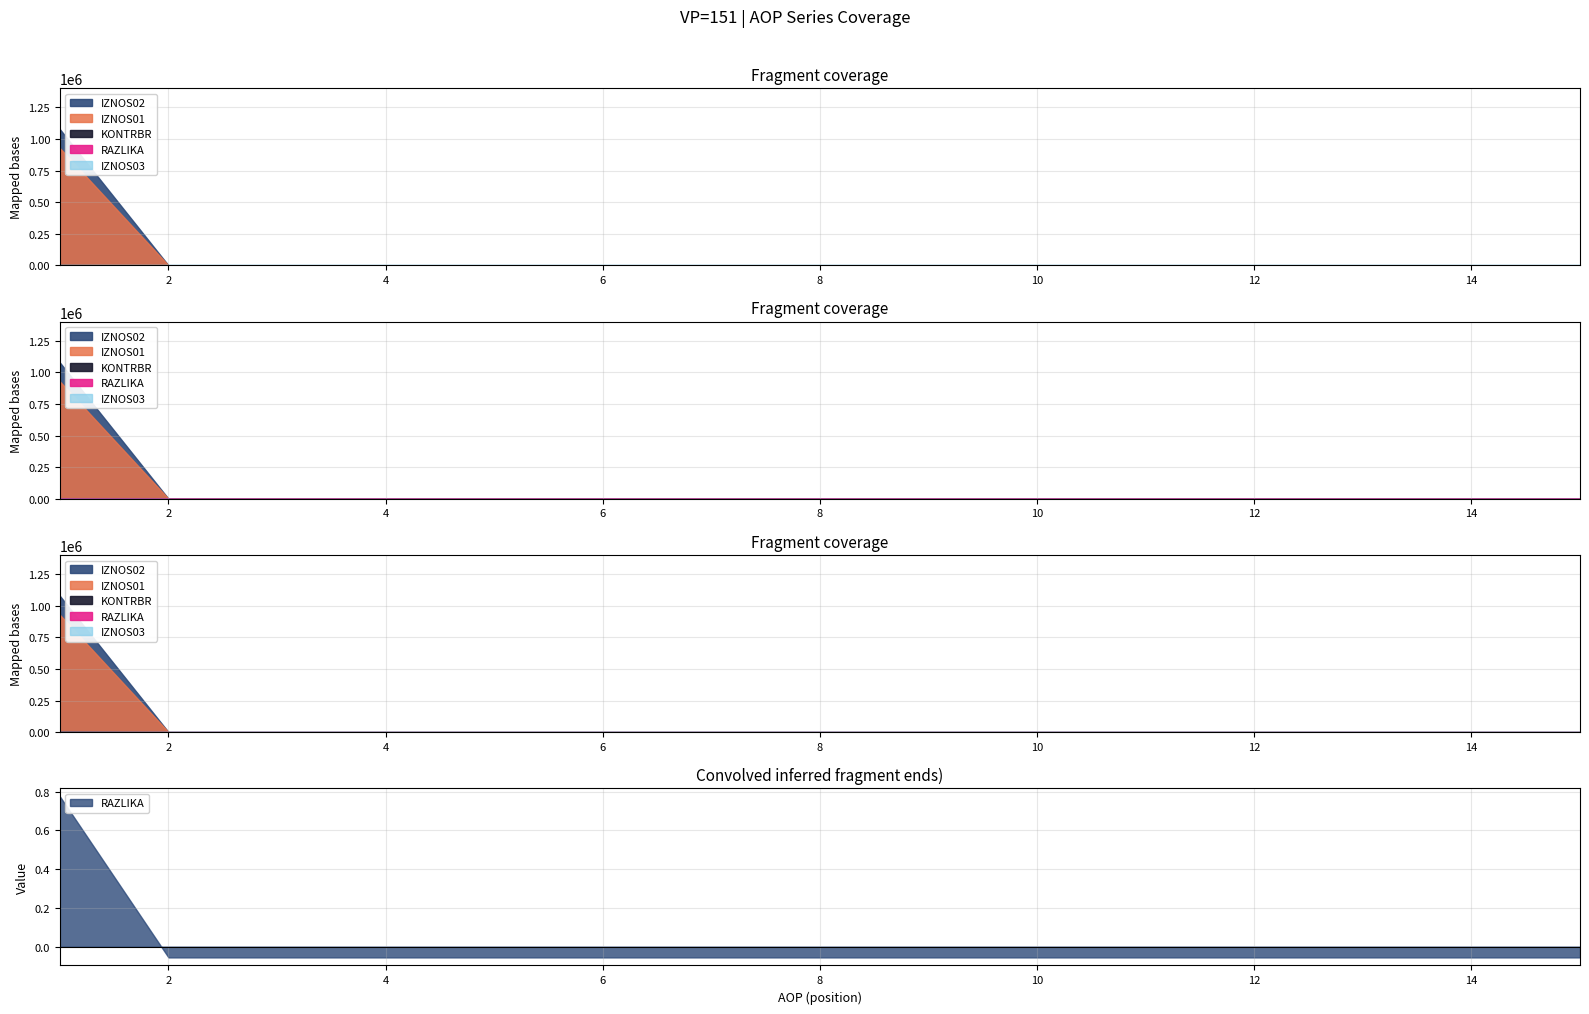

Does the chart have visible grid lines?

Yes